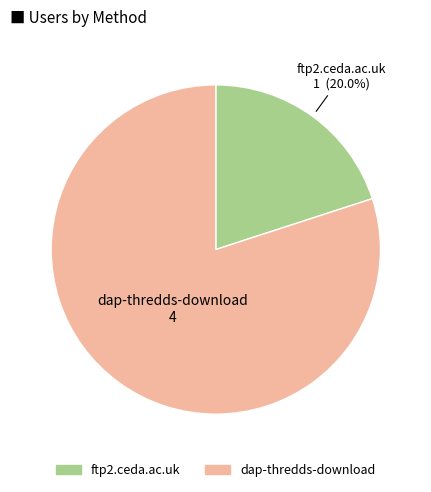

Which category has the biggest portion of the pie?

dap-thredds-download